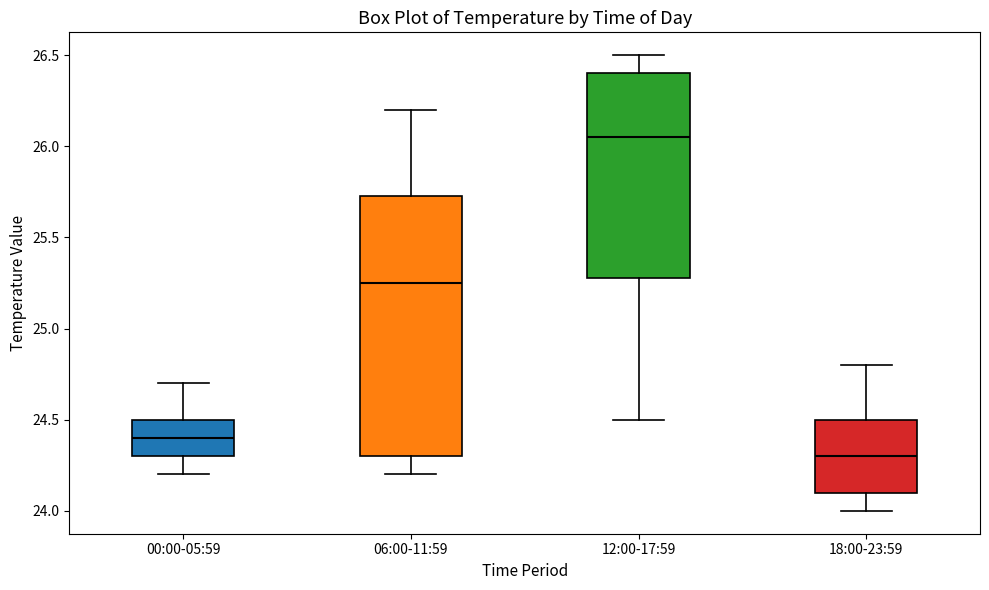

Reading left to right, read every box against the y-axis: the position of its median line, the range the box covers, and the ends of its whiskers. The values are not printed on the chart, so give them approximately, as read against the axis.

00:00-05:59: median 24.40, box 24.30 to 24.50, whiskers 24.20 to 24.70
06:00-11:59: median 25.25, box 24.30 to 25.75, whiskers 24.20 to 26.20
12:00-17:59: median 26.05, box 25.30 to 26.40, whiskers 24.50 to 26.50
18:00-23:59: median 24.30, box 24.10 to 24.50, whiskers 24.00 to 24.80